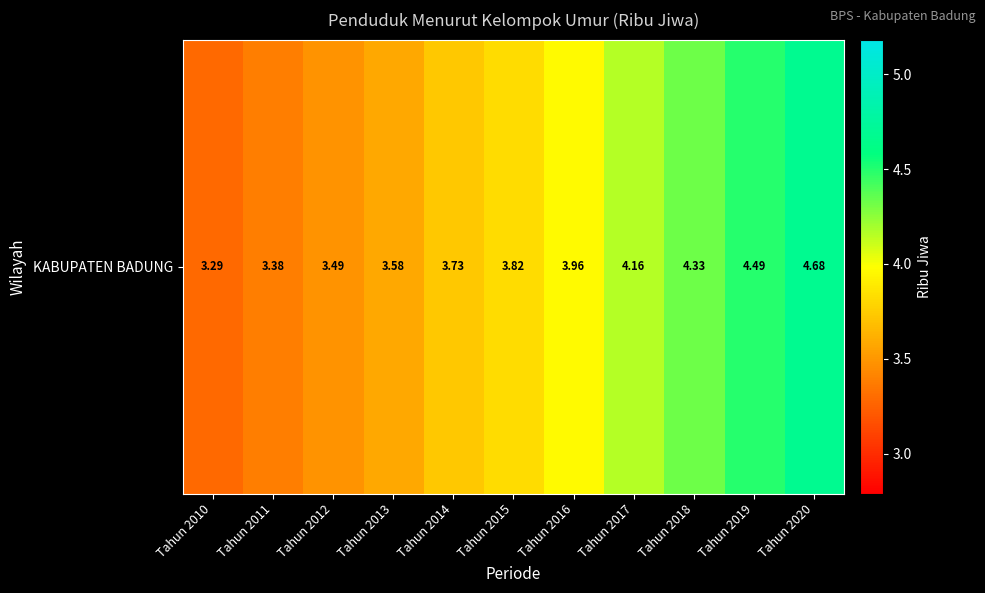

The value at Tahun 2010 is 4.4. True or false?

False